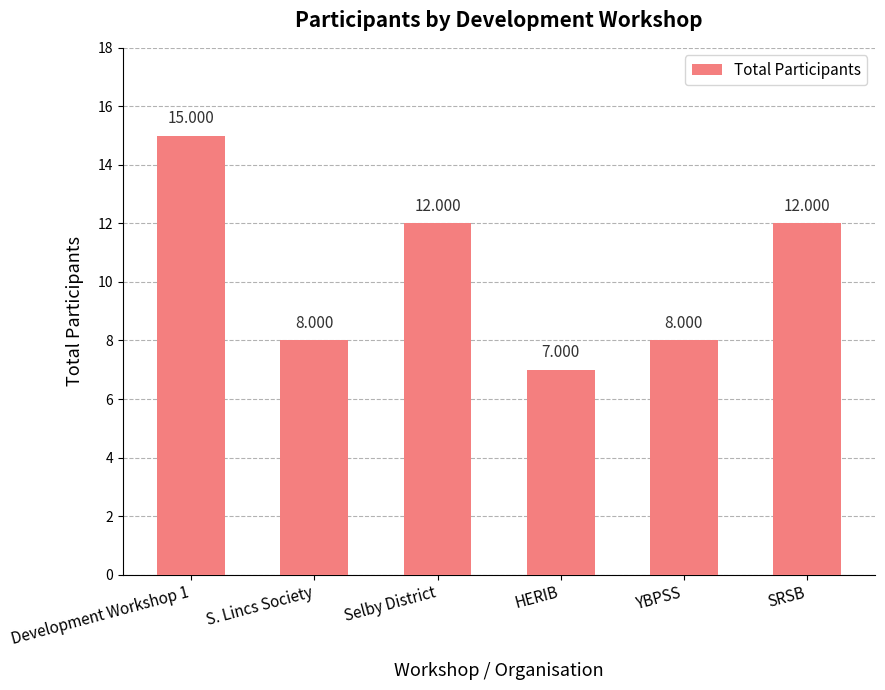

At which category does the chart reach its peak across all series?

Development Workshop 1